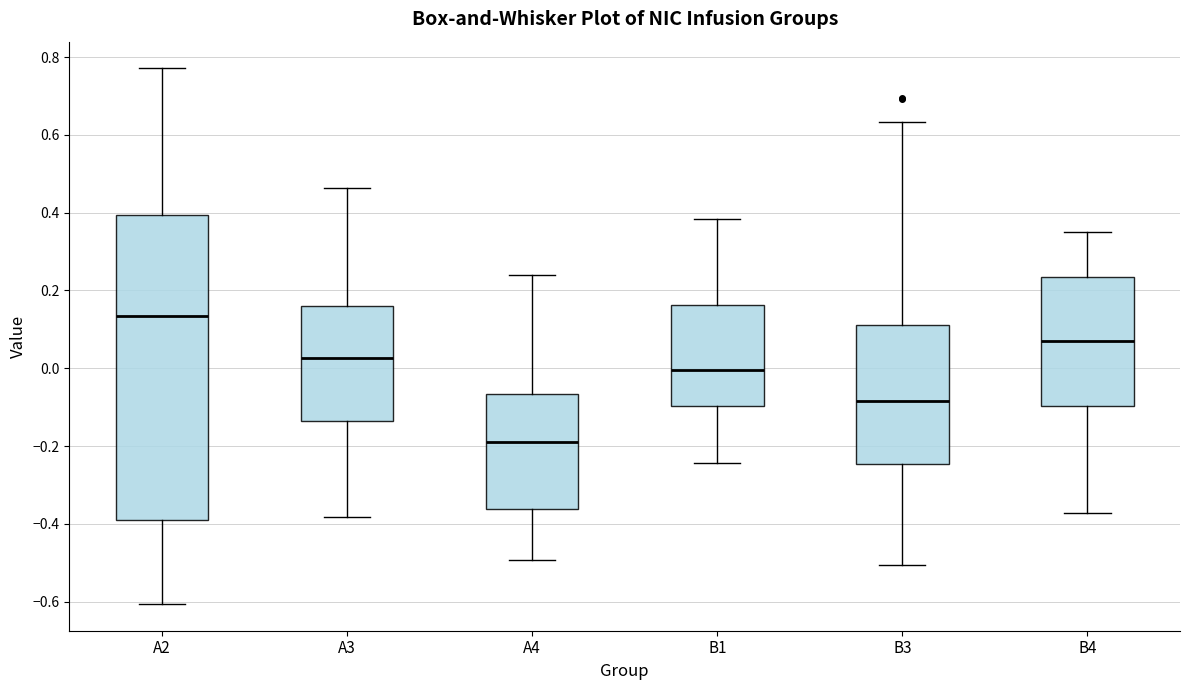

Reading left to right, read every box against the y-axis: the position of its median line, the range the box covers, and the ends of its whiskers. The values are not printed on the chart, so give them approximately, as read against the axis.

A2: median 0.14, box -0.38 to 0.40, whiskers -0.60 to 0.78
A3: median 0.02, box -0.14 to 0.16, whiskers -0.38 to 0.46
A4: median -0.20, box -0.36 to -0.06, whiskers -0.50 to 0.24
B1: median 0.00, box -0.10 to 0.16, whiskers -0.24 to 0.38
B3: median -0.08, box -0.24 to 0.12, whiskers -0.50 to 0.64
B4: median 0.06, box -0.10 to 0.24, whiskers -0.38 to 0.34